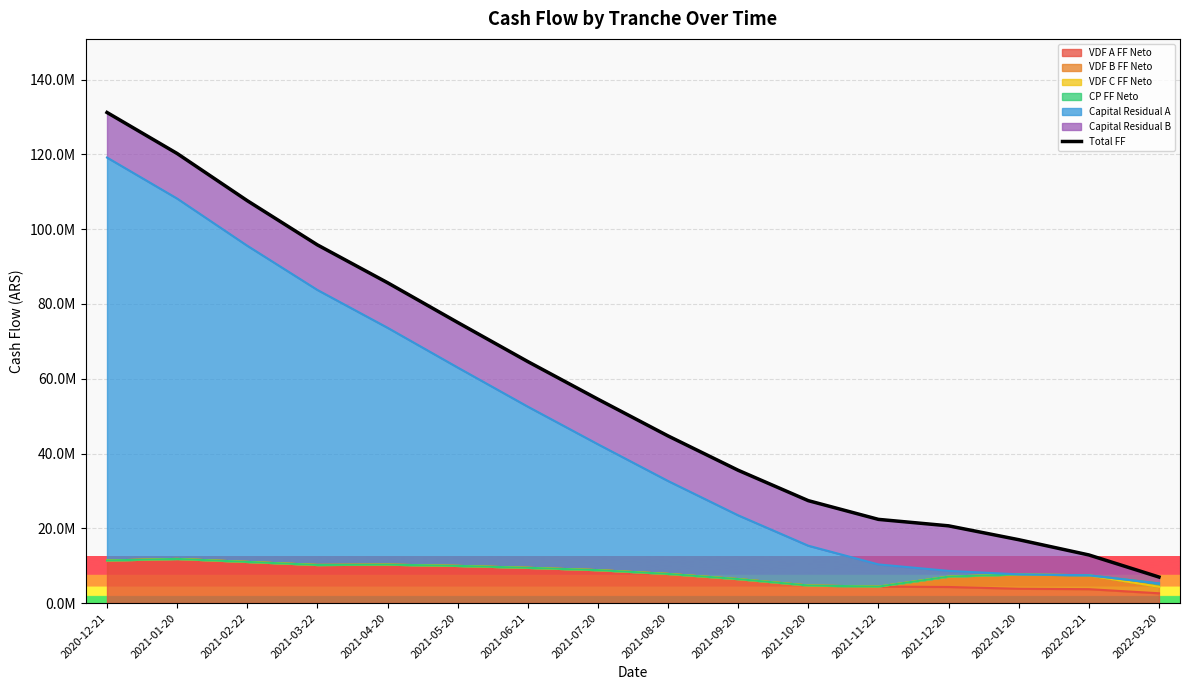

What is the sum of all values?

922102494.3